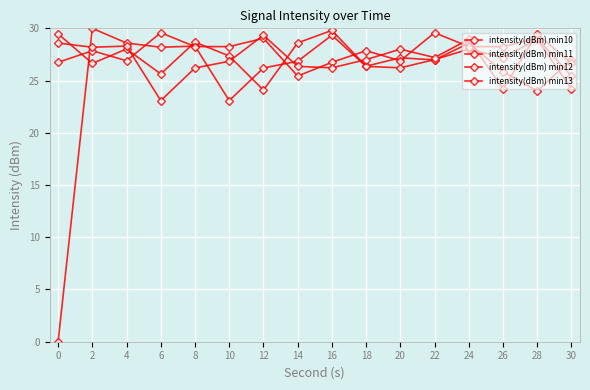

Reading right to left, what are all the values shown in this chart?

intensity(dBm) min10: 24.2	28.9	27.2	28.0	27.0	26.2	26.4	29.3	26.8	26.2	23.1	28.3	28.2	28.6	30.0	0.0
intensity(dBm) min11: 27.0	24.0	25.9	28.6	27.0	27.2	26.4	29.8	28.6	24.1	27.4	28.7	25.6	28.0	26.6	29.5
intensity(dBm) min12: 25.4	29.0	28.2	28.3	29.6	26.9	27.9	26.7	25.4	29.0	28.2	28.3	29.6	26.9	27.9	26.7
intensity(dBm) min13: 26.6	29.5	24.2	28.9	27.2	28.0	27.0	26.2	26.4	29.3	26.8	26.2	23.1	28.3	28.2	28.6